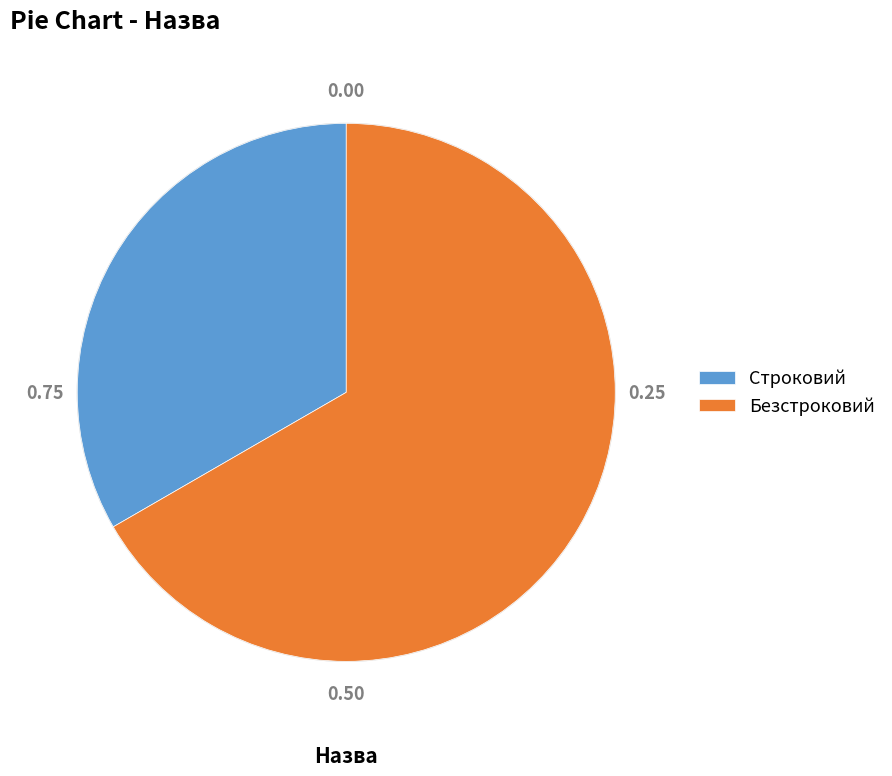

Combined, do Строковий and Безстроковий account for over 50%?

Yes